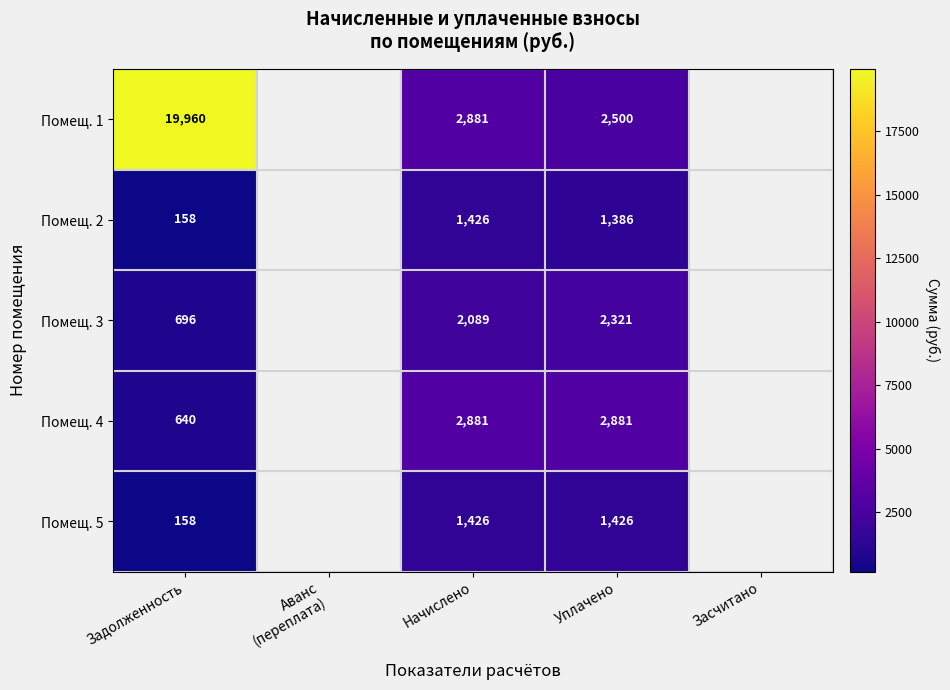

Is the value of Помещ. 3 at Начислено greater than the value of Помещ. 1 at Начислено?

No